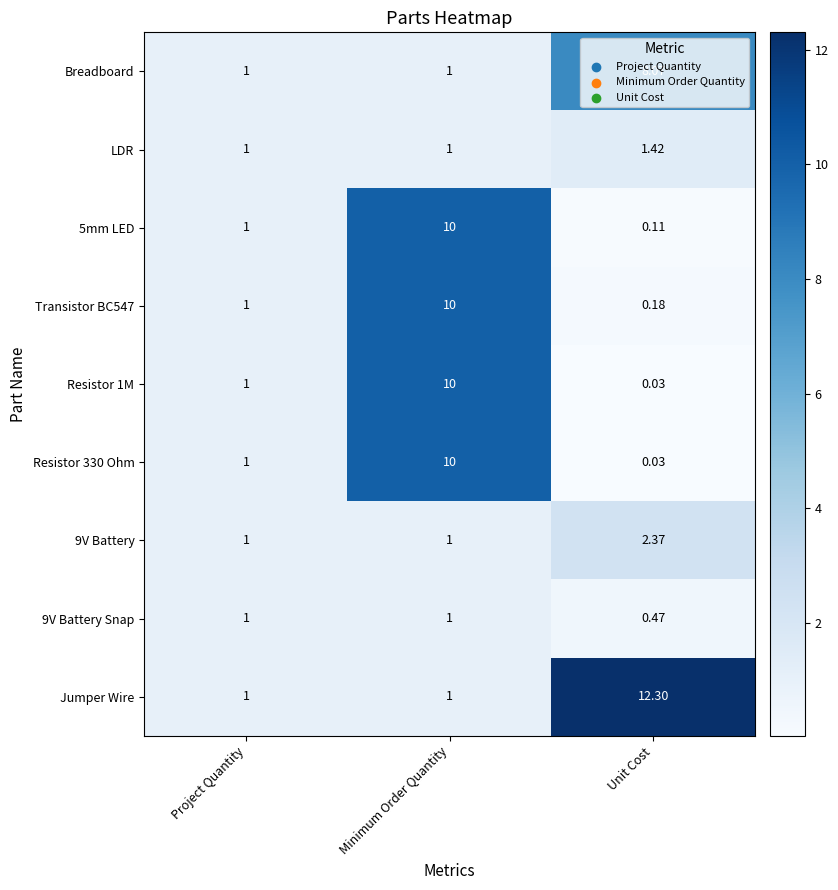

At which category is the sum across all series the highest?

Minimum Order Quantity